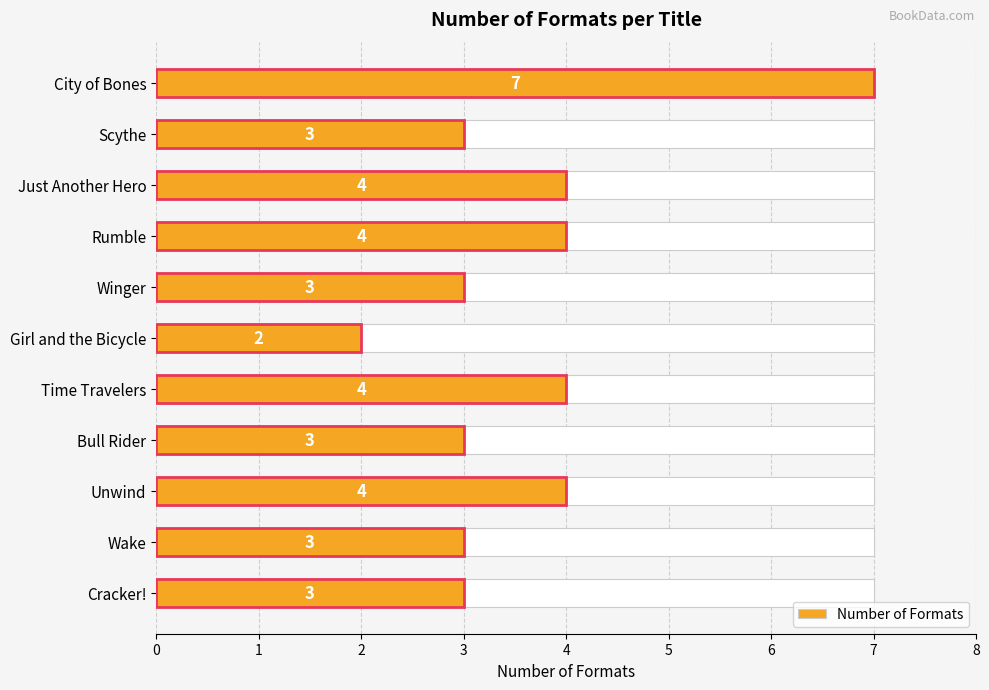

What is the ratio of the value at Scythe to the value at Unwind?

0.8